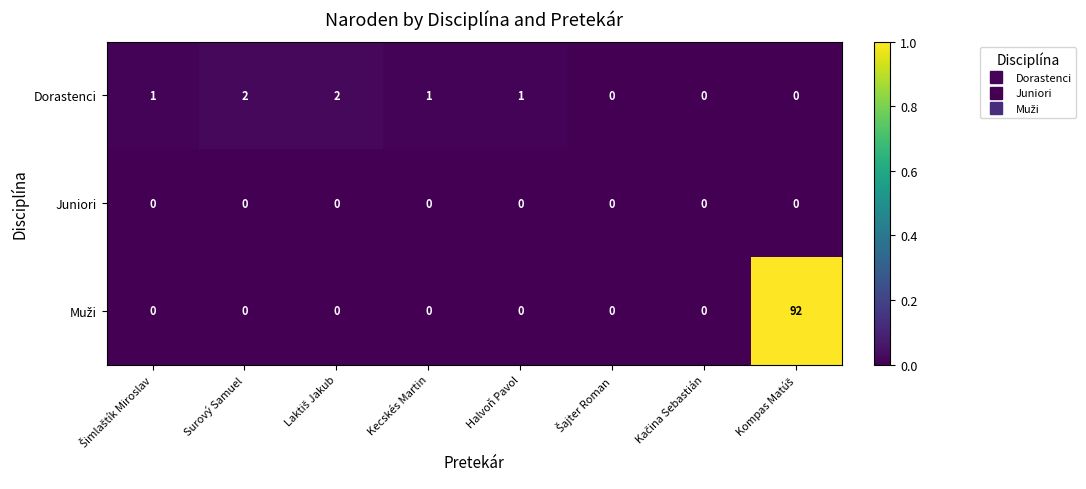

What is the greatest value displayed?

92